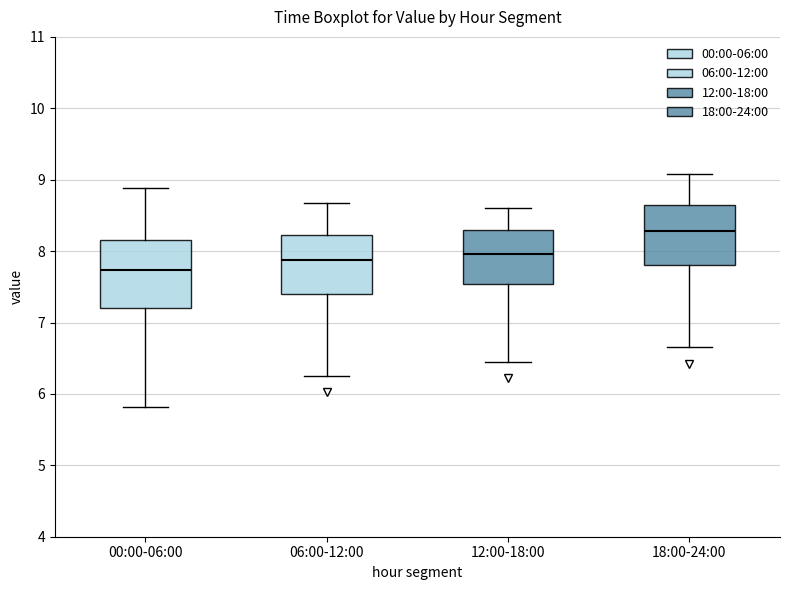

Reading left to right, transcribe this box plot: for each box, give where its median line is, the range the box spans, and where its two whiskers end, as read against the y-axis. The values are not printed on the chart, so give them approximately, as read against the axis.

00:00-06:00: median 7.7, box 7.2 to 8.2, whiskers 5.8 to 8.9
06:00-12:00: median 7.9, box 7.4 to 8.2, whiskers 6.3 to 8.7
12:00-18:00: median 8.0, box 7.5 to 8.3, whiskers 6.5 to 8.6
18:00-24:00: median 8.3, box 7.8 to 8.7, whiskers 6.7 to 9.1